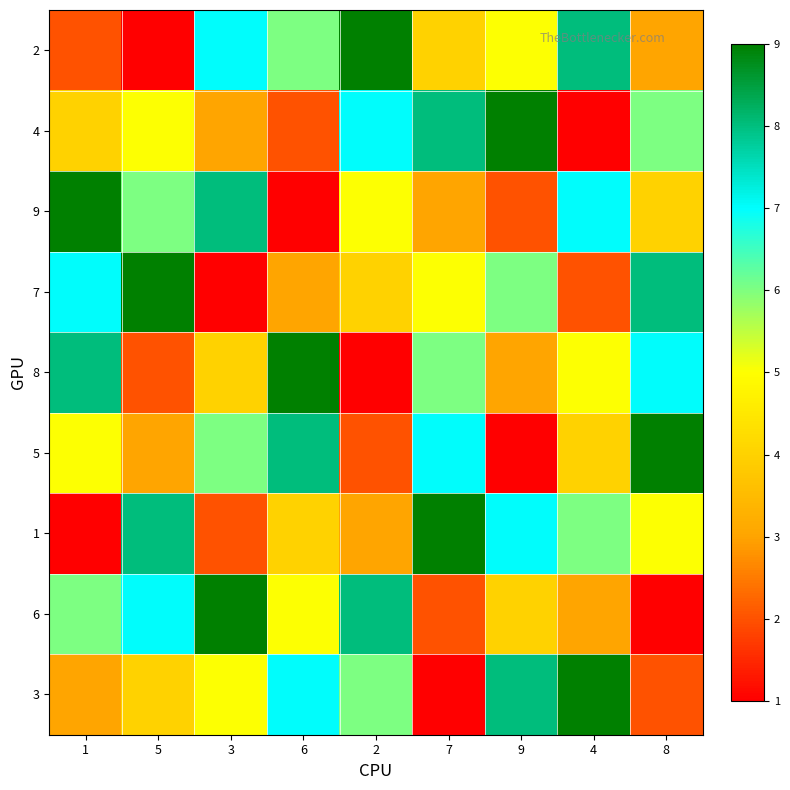

Count the number of categories in the chart.

9